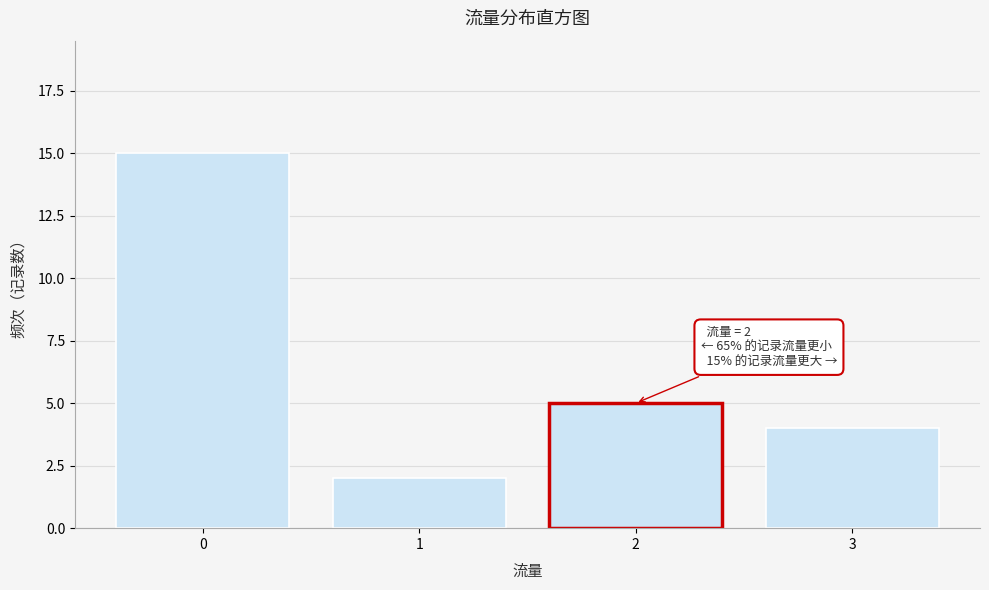

Reading left to right, extract all data points from this chart.

0=15	1=2	2=5	3=4